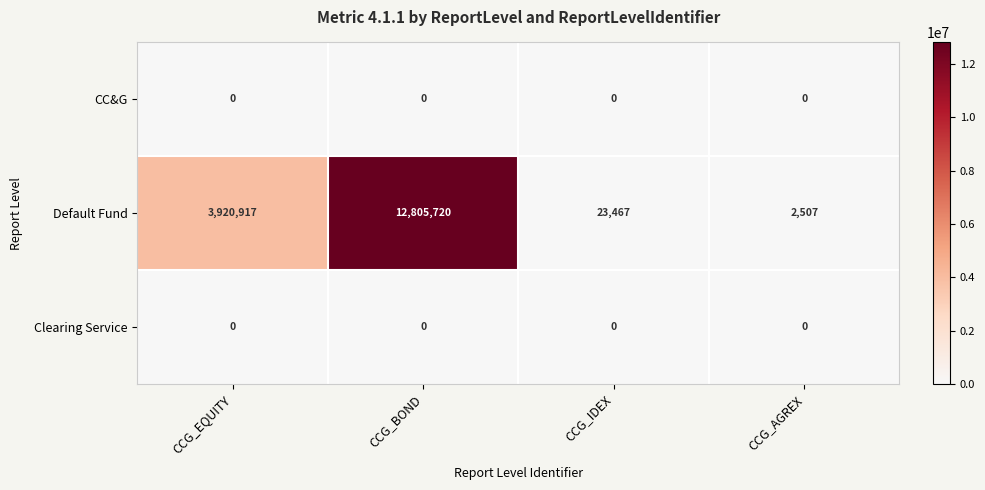

Is it true that Default Fund equals 23467 at CCG_IDEX?

True